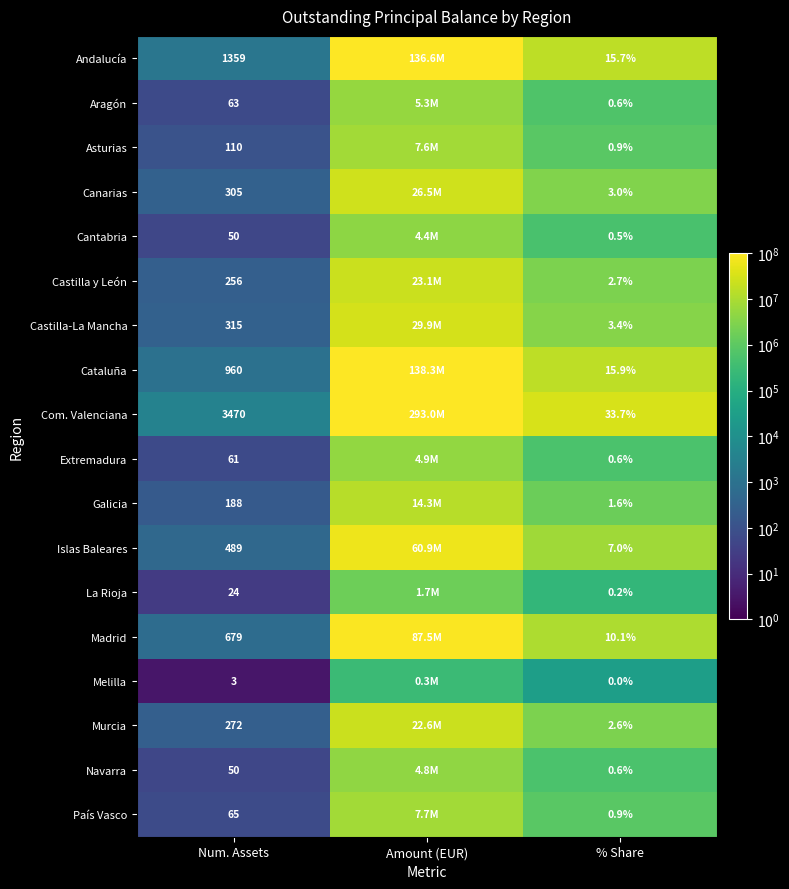

Is the value of Melilla at Num. Assets greater than the value of Andalucía at % Share?

No